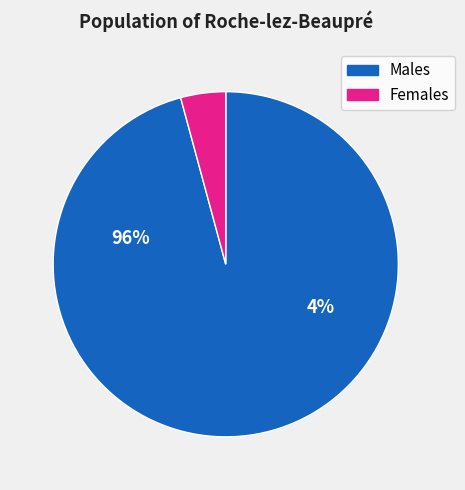

Does any single category account for the majority?

Yes